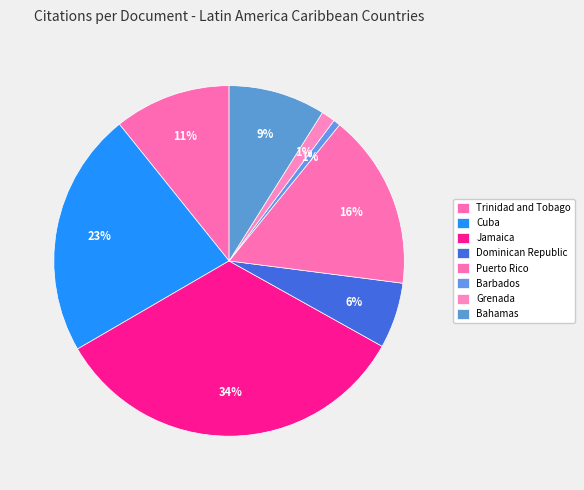

Which slice is the largest?

Jamaica